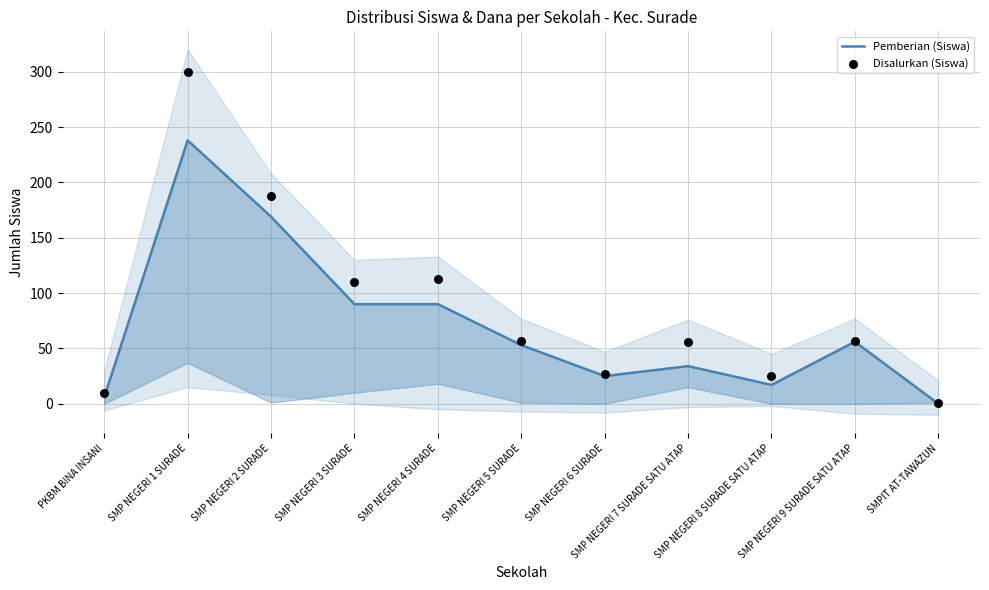

Is the value of Pemberian (Siswa) at SMP NEGERI 2 SURADE greater than the value of Disalurkan (Siswa) at SMP NEGERI 3 SURADE?

Yes